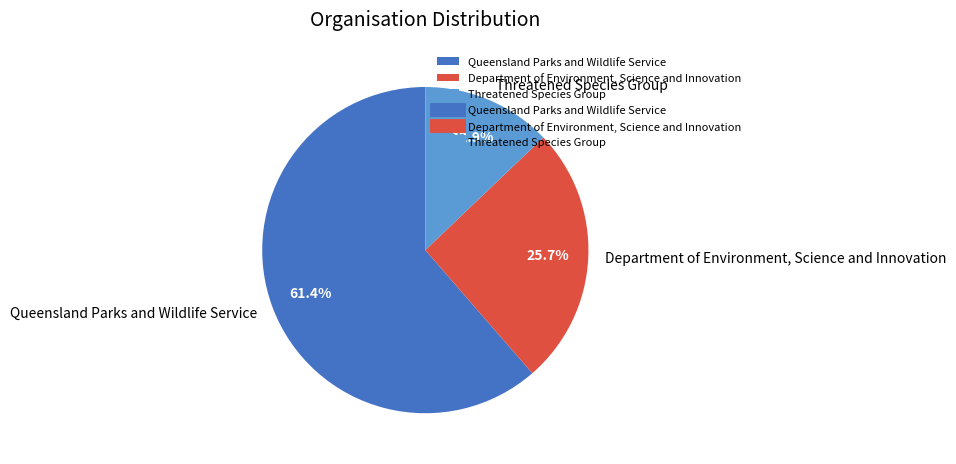

To the nearest percent, what is the average slice percentage?

33%